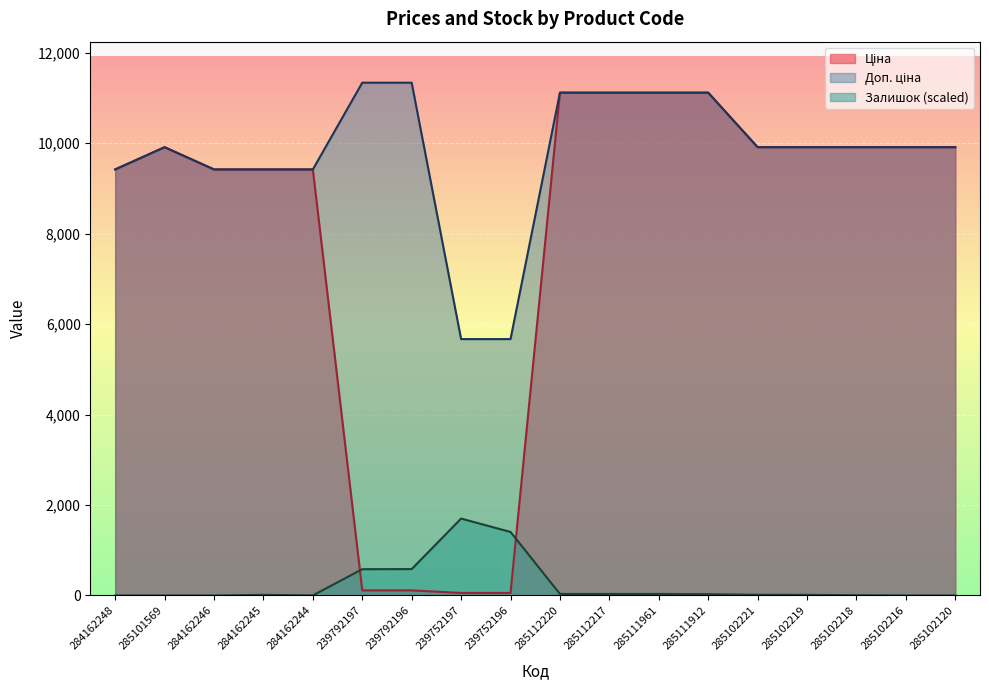

At which category does Ціна reach its first local peak?

285101569